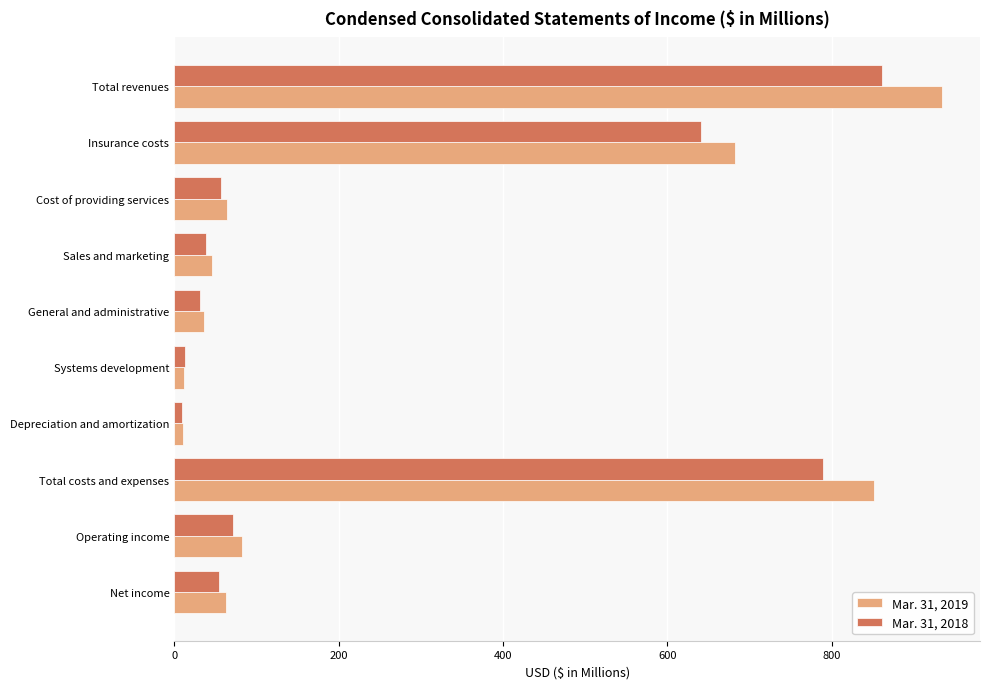

Rank the series at Operating income from highest to lowest value.

Mar. 31, 2019, Mar. 31, 2018